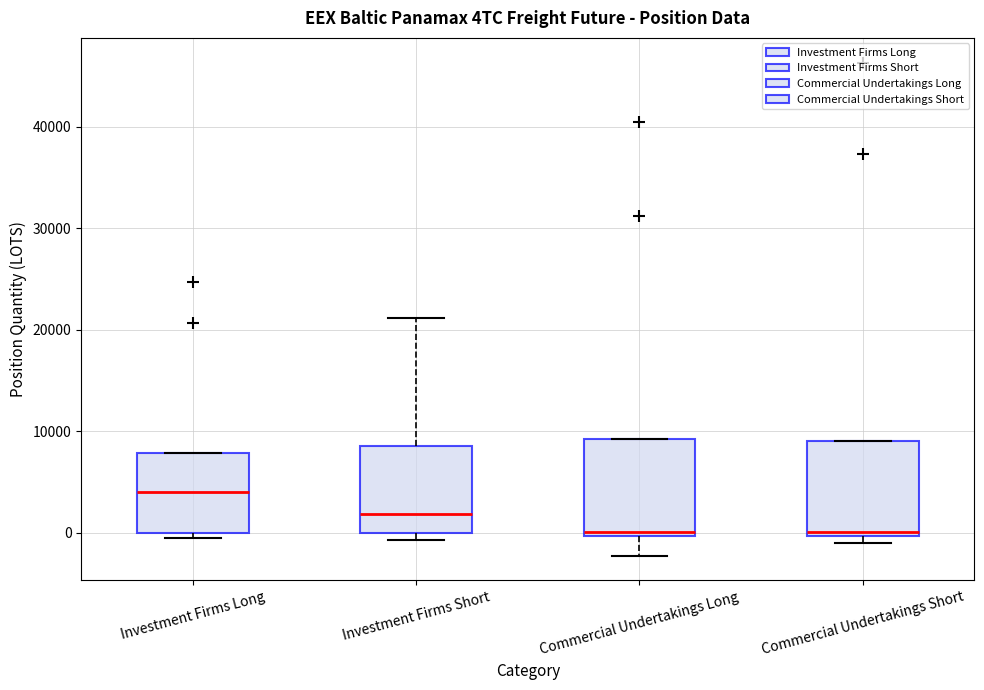

Reading left to right, transcribe this box plot: for each box, give where its median line is, the range the box spans, and where its two whiskers end, as read against the y-axis. The values are not printed on the chart, so give them approximately, as read against the axis.

Investment Firms Long: median 4000, box 0 to 8000, whiskers -1000 to 8000
Investment Firms Short: median 2000, box 0 to 9000, whiskers -1000 to 21000
Commercial Undertakings Long: median 0 (just above the box's lower edge), box 0 to 9000, whiskers -2000 to 9000
Commercial Undertakings Short: median 0 (just above the box's lower edge), box 0 to 9000, whiskers -1000 to 9000